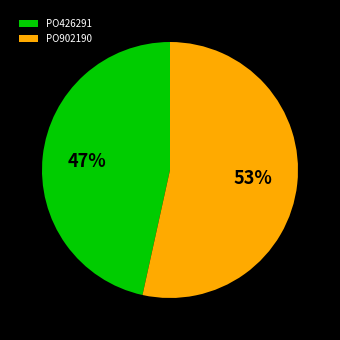

To the nearest percent, what is the combined percentage of PO902190 and PO426291?

100%